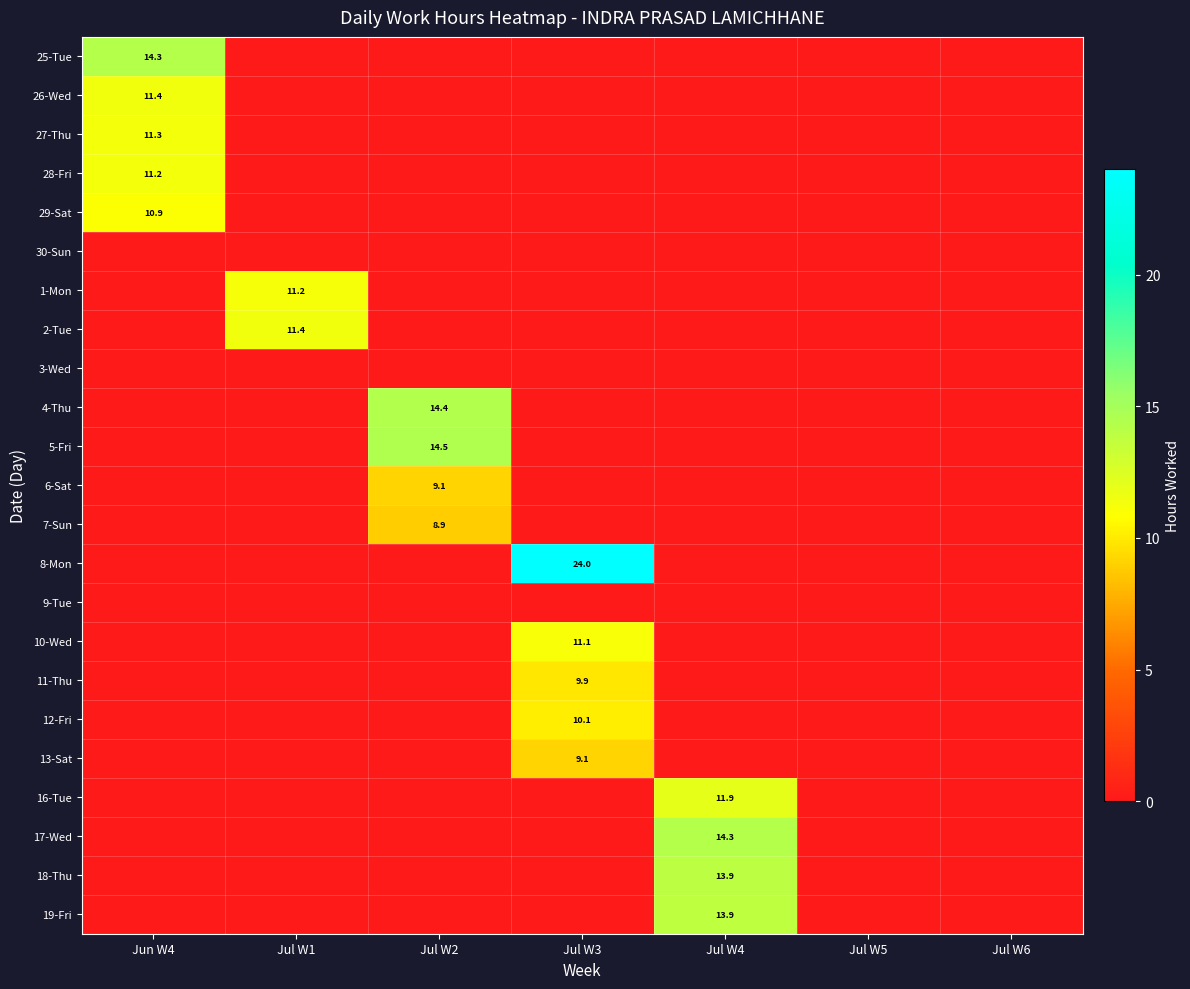

The 4-Thu series shows 14.4 at Jul W2. True or false?

True